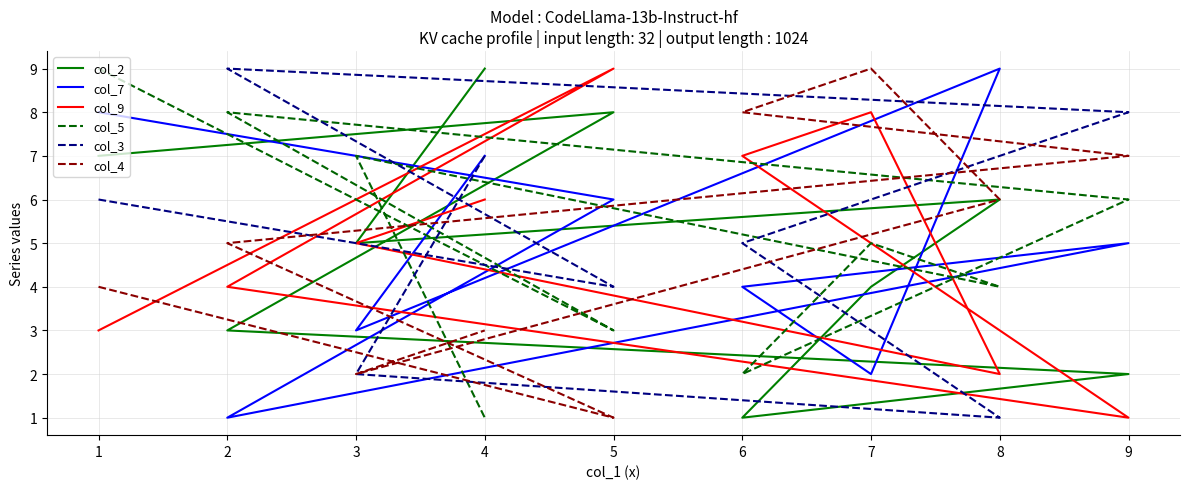

What is the minimum value for col_7?

1